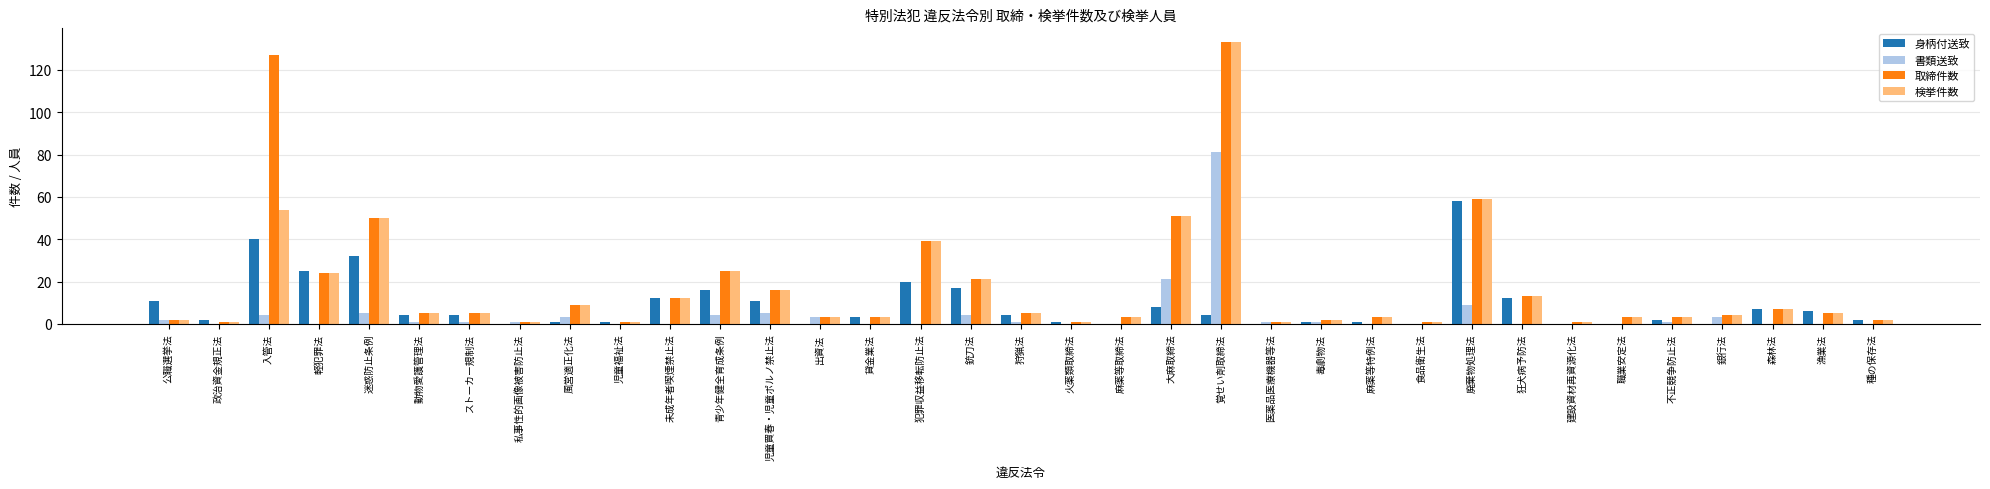

At which label is 取締件数 closest to 67?

廃棄物処理法